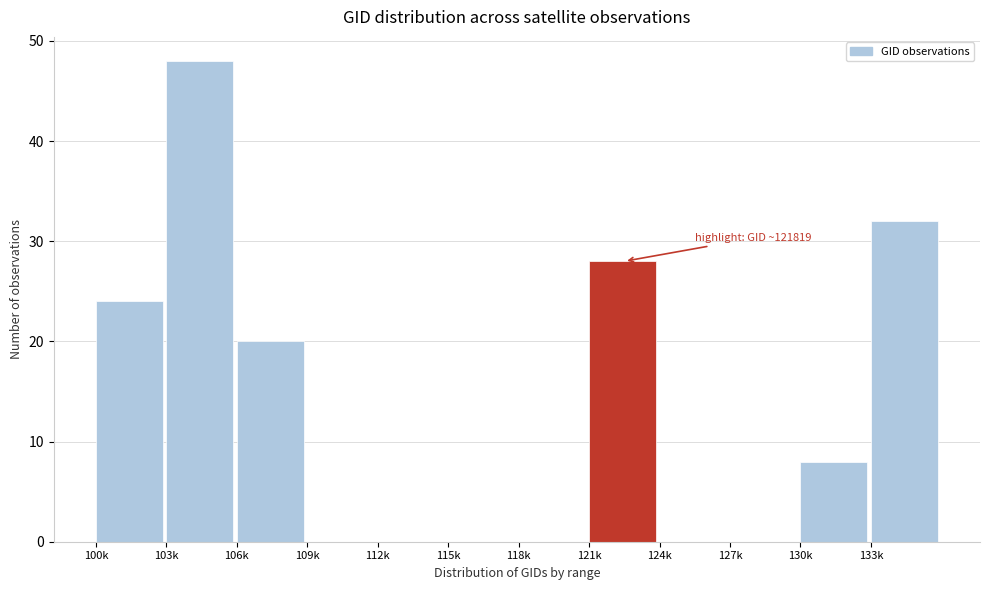

Reading left to right, list all the values displayed in this chart.

100k=24	103k=48	106k=20	109k=0	112k=0	115k=0	118k=0	121k=28	124k=0	127k=0	130k=8	133k=32